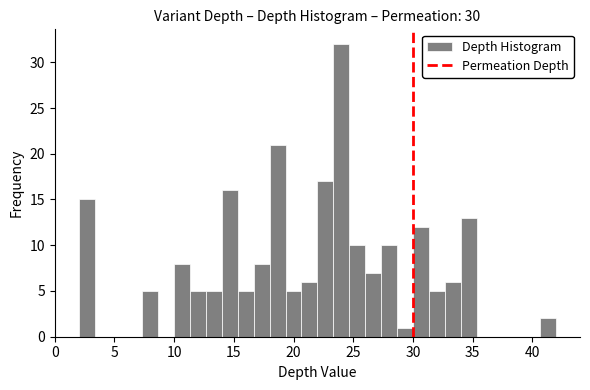

Read against the x-axis, roughly where is the centre of the tallest bar?

24.0